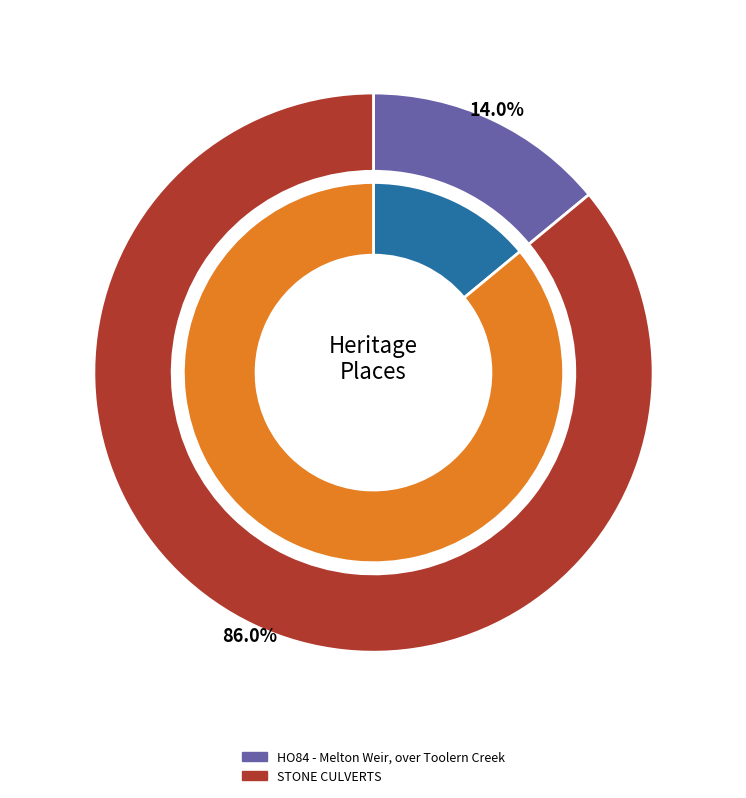

Rank the categories by value from highest to lowest.

STONE CULVERTS, HO84 - Melton Weir, over Toolern Creek